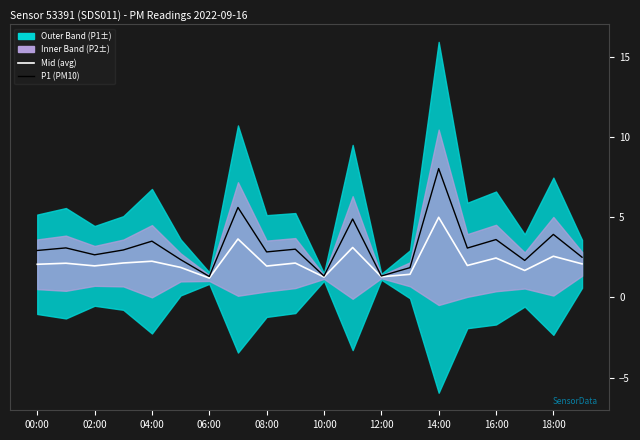

At which label does P1 (PM10) reach its peak?

14:00